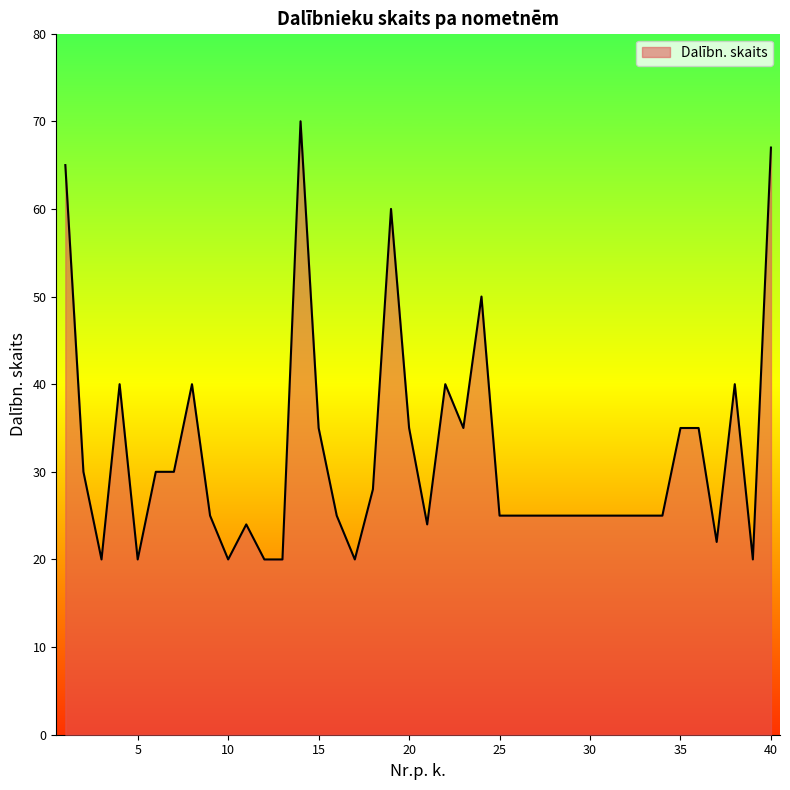

What is the minimum value shown in the chart?

20